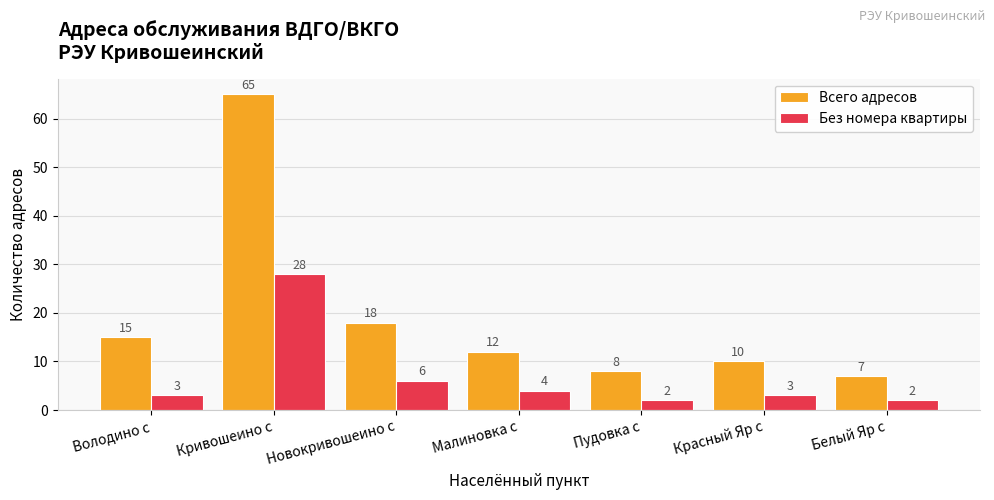

Is the value of Всего адресов at Красный Яр с greater than the value of Без номера квартиры at Новокривошеино с?

Yes